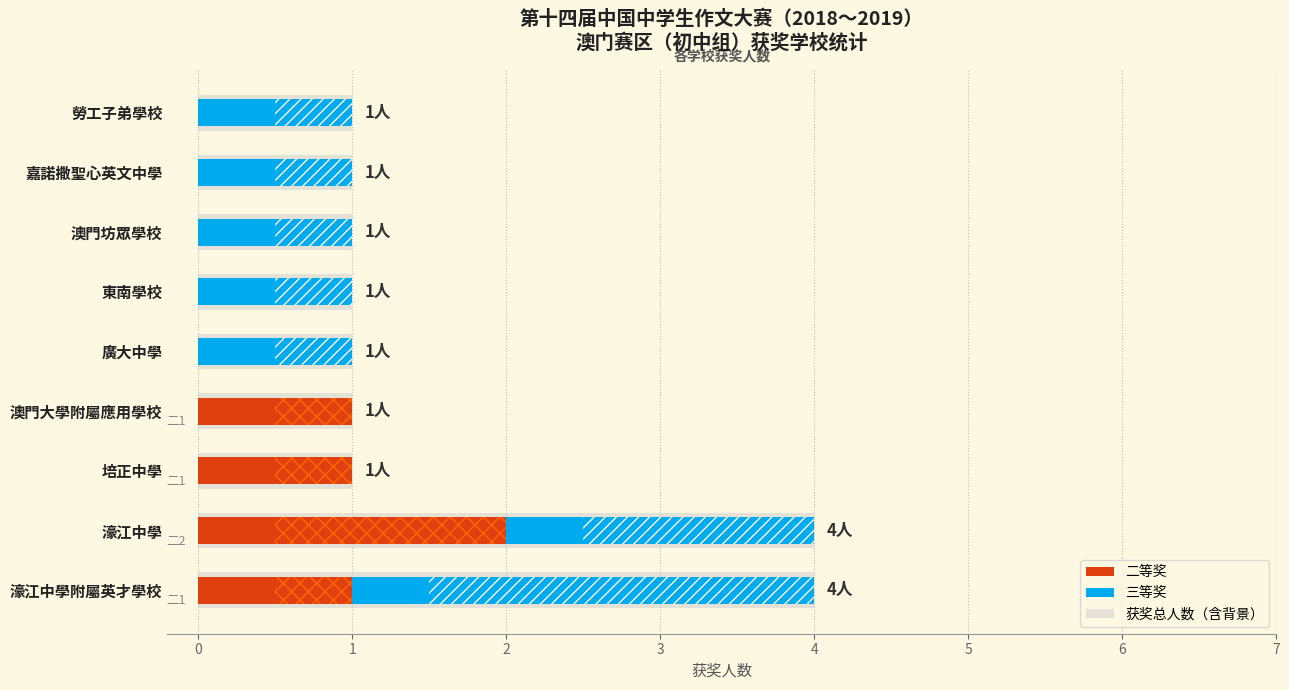

How many values in the 三等奖 series exceed 1?

2